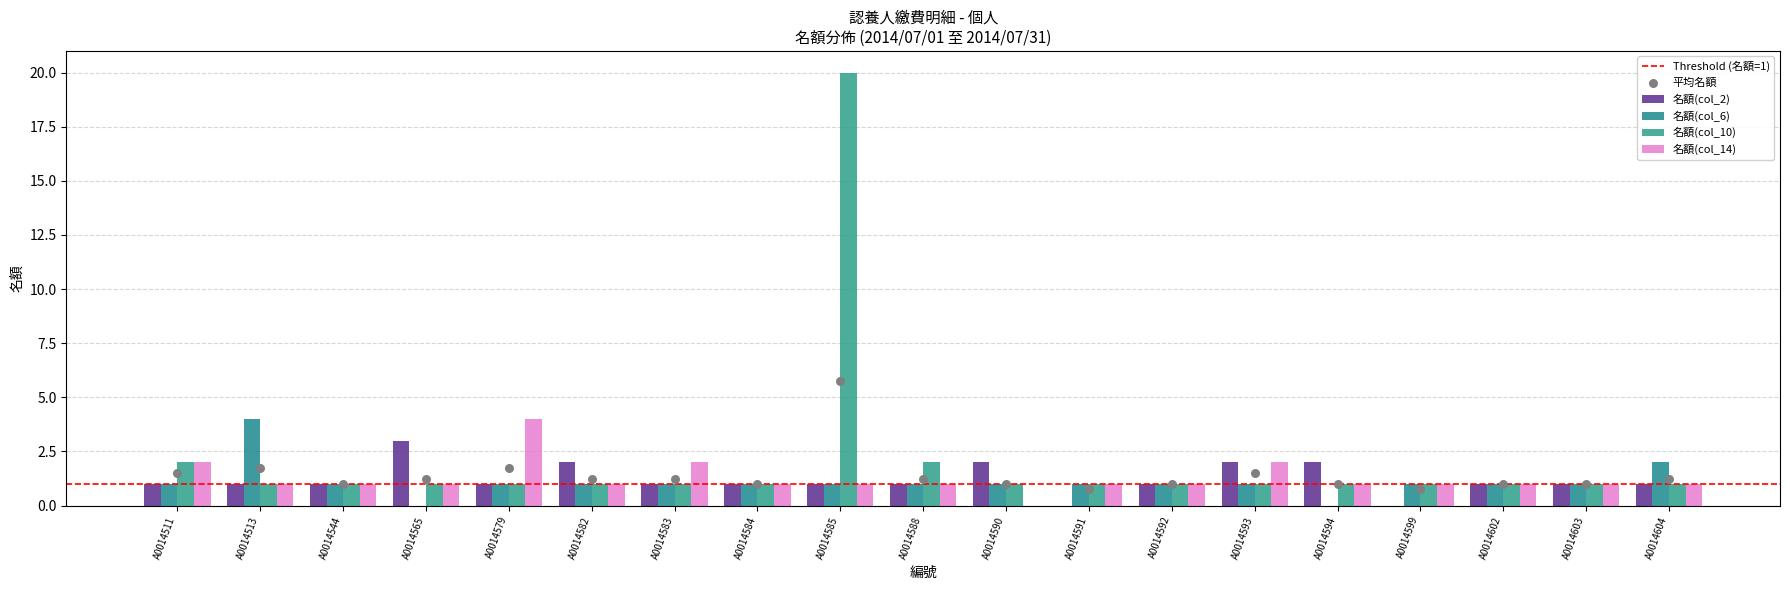

At how many categories does at least one series exceed 3?

3